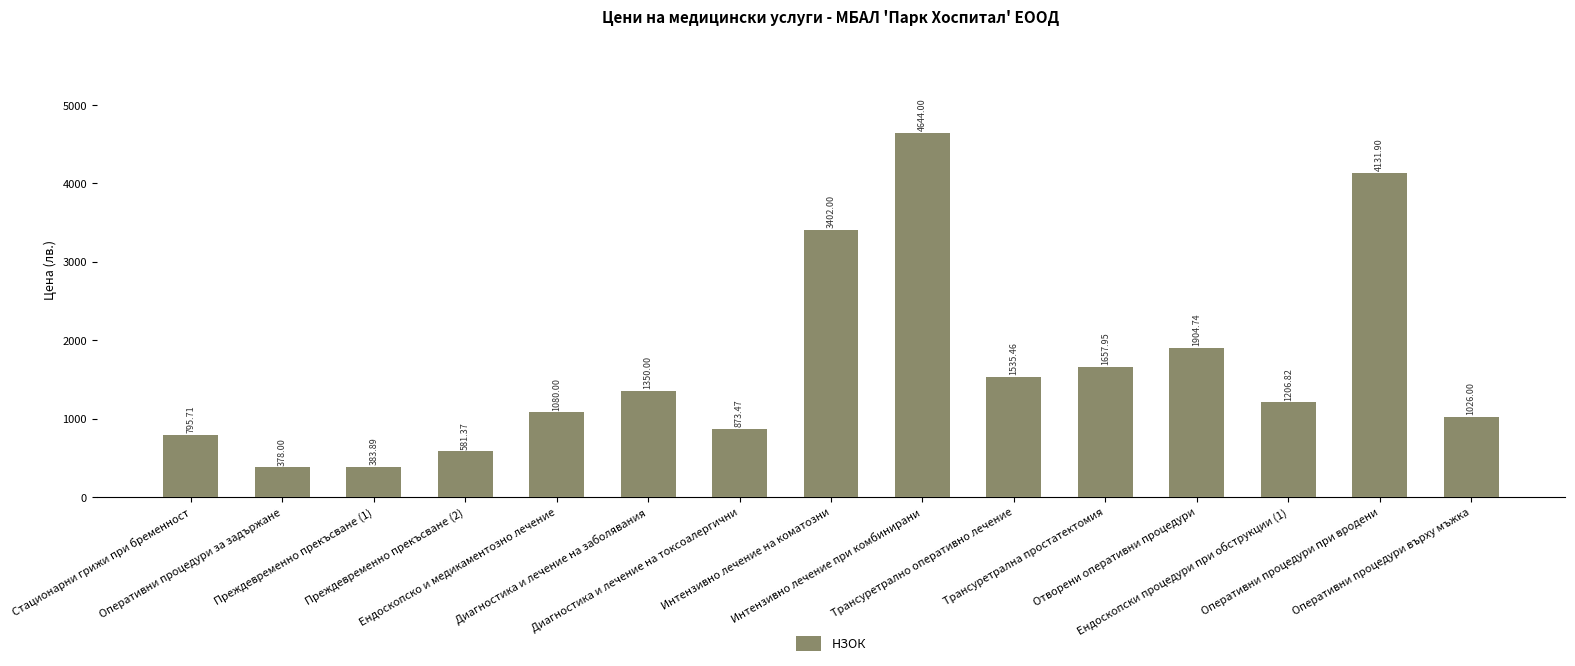

How many values are below 1206?

7